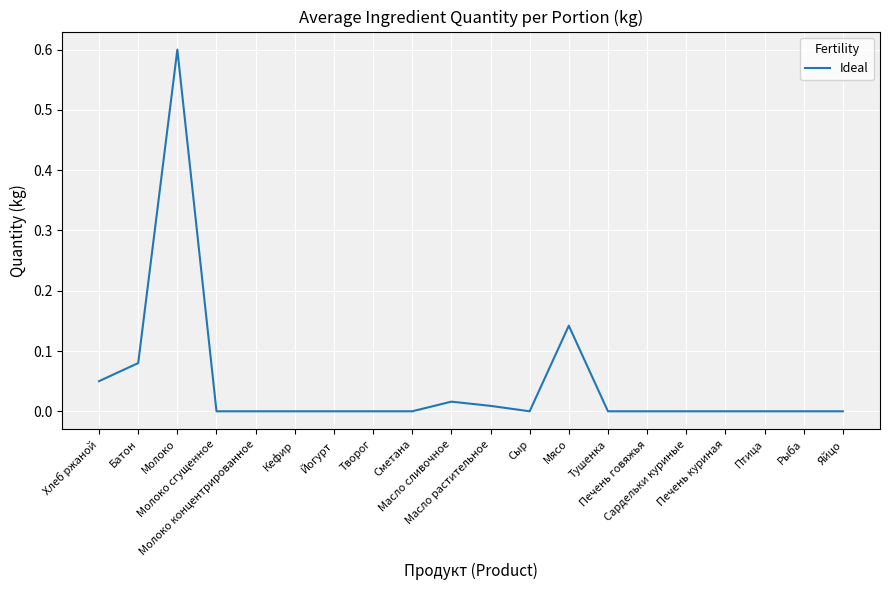

What is the greatest value displayed?

0.6